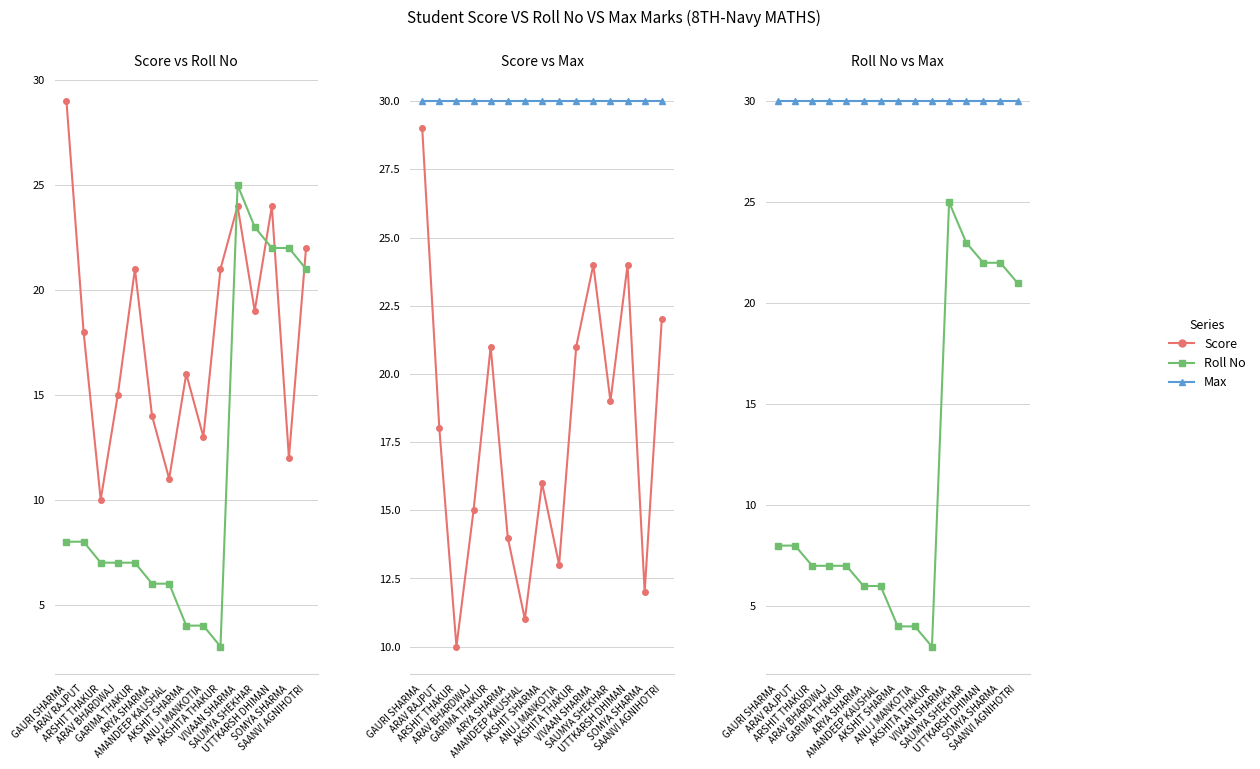

What is the value of the Max point at the 9th from the left?

30